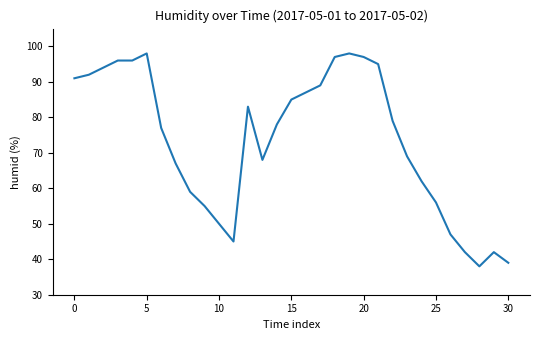

How many categories are shown in the chart?

31